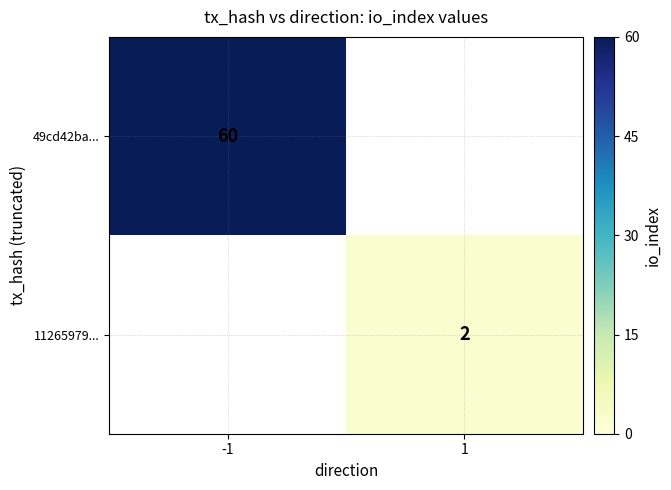

The value of 11265979... at 1 is 2. True or false?

True